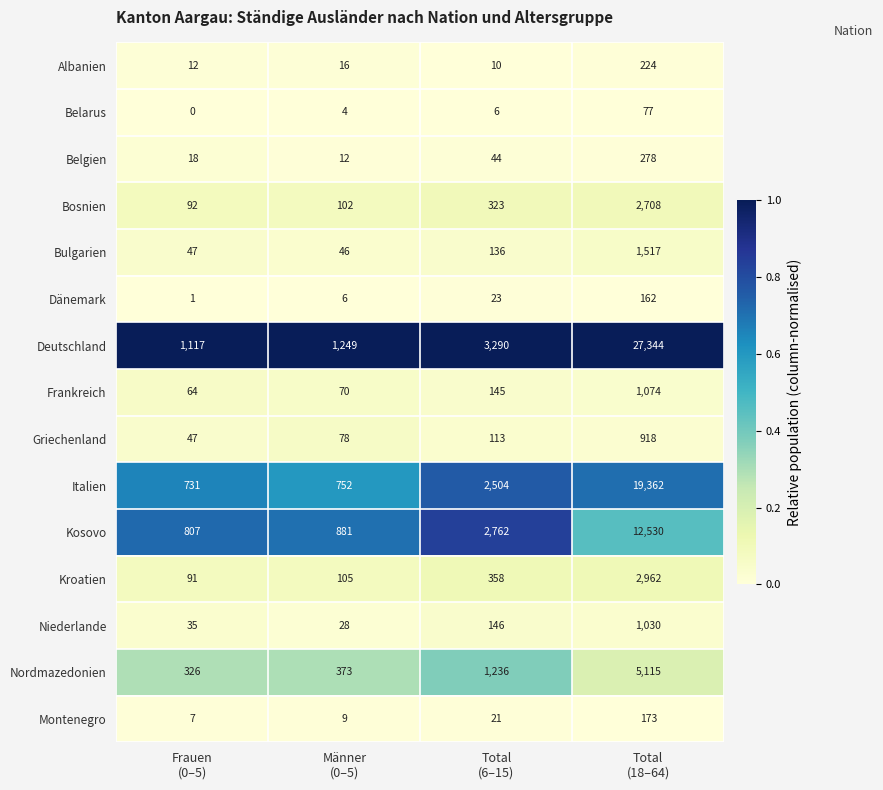

Which series changed the most between Total
(6–15) and Total
(18–64)?

Deutschland